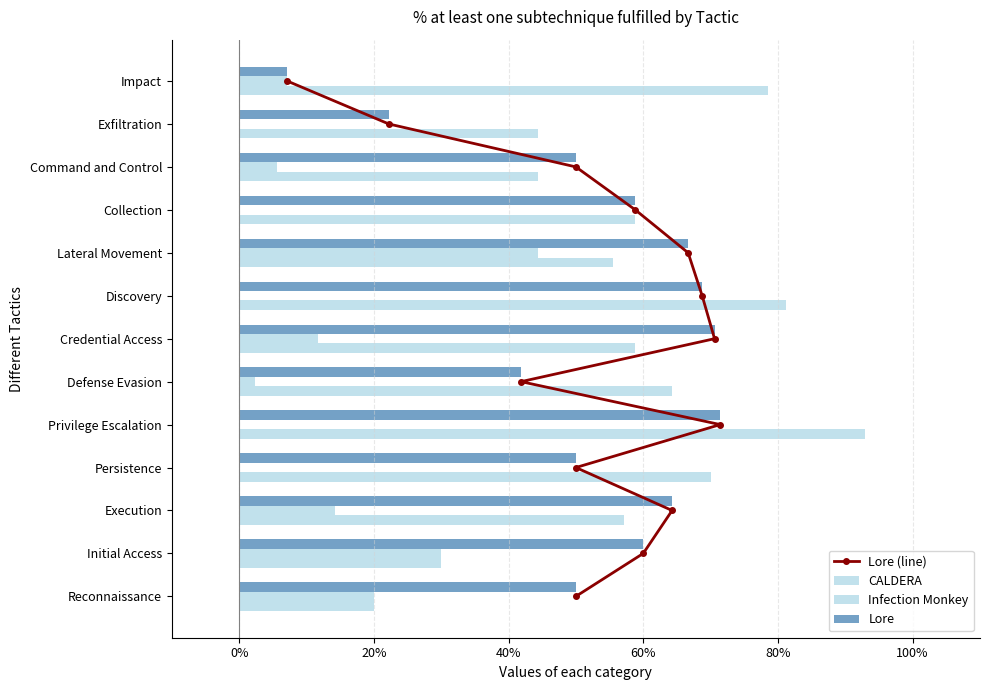

The value of Lore at Collection is 0.4. True or false?

False